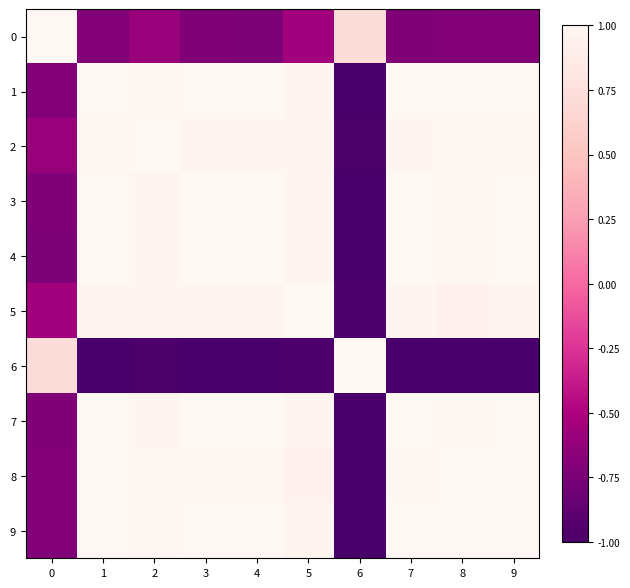

Count the number of categories in the chart.

10